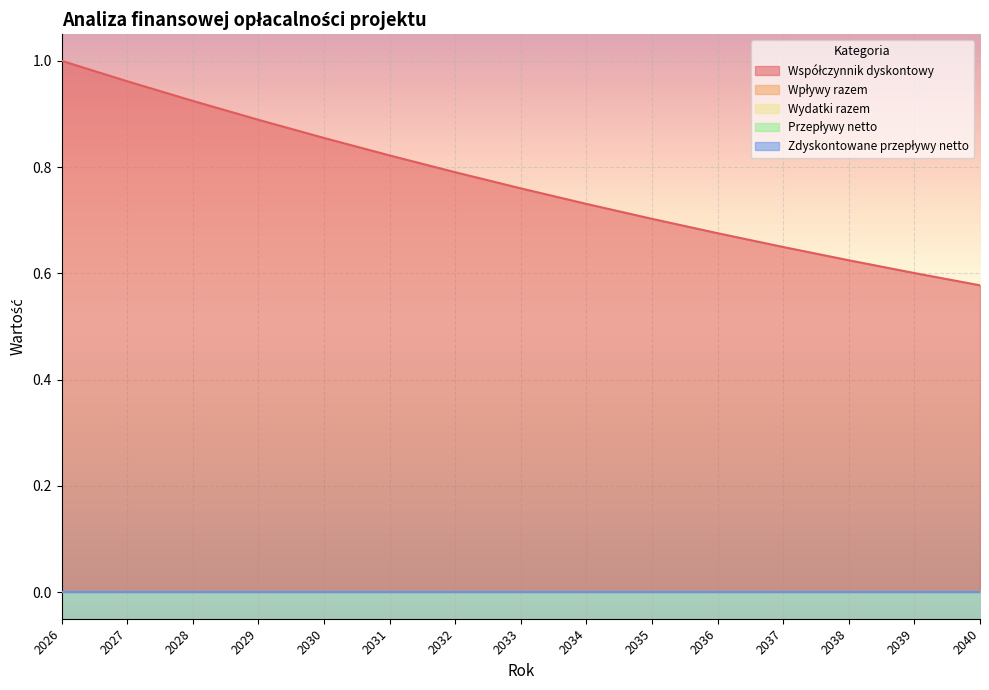

At how many categories does at least one series exceed 0?

15